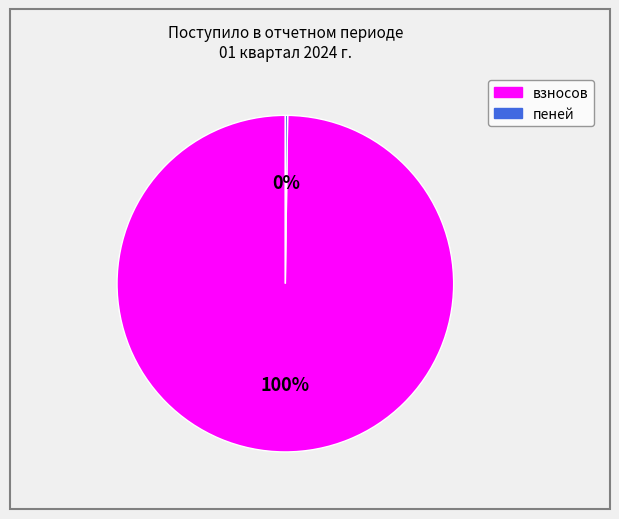

Which slice is the largest?

взносов